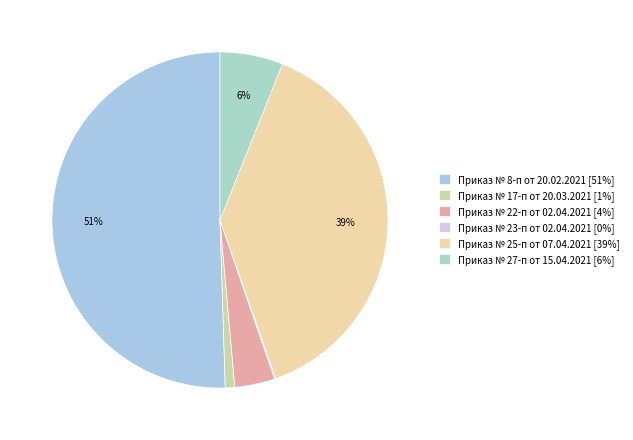

What percentage is NOT represented by Приказ № 22-п от 02.04.2021?

96.1%